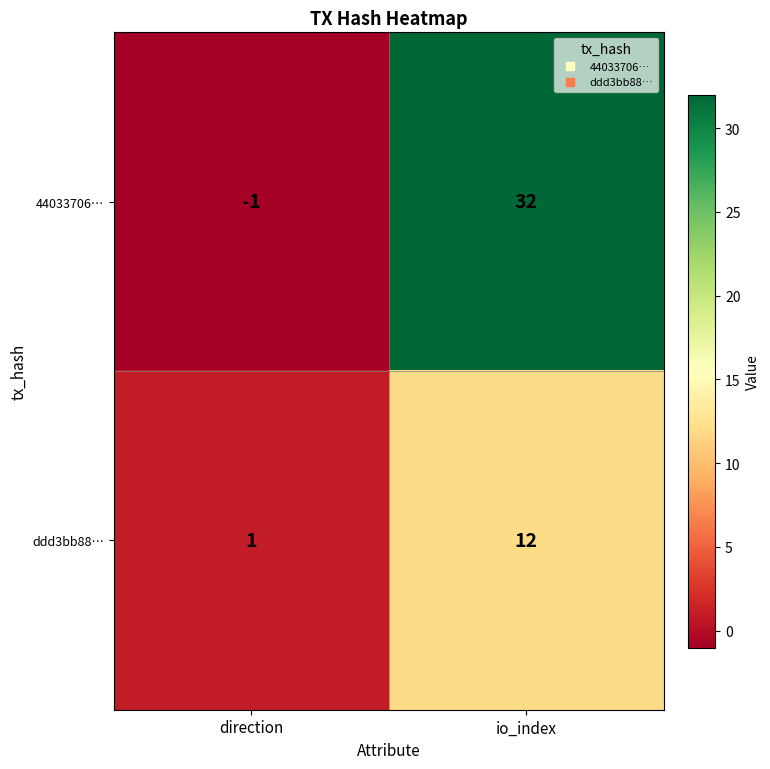

Which series changed the most between direction and io_index?

44033706…